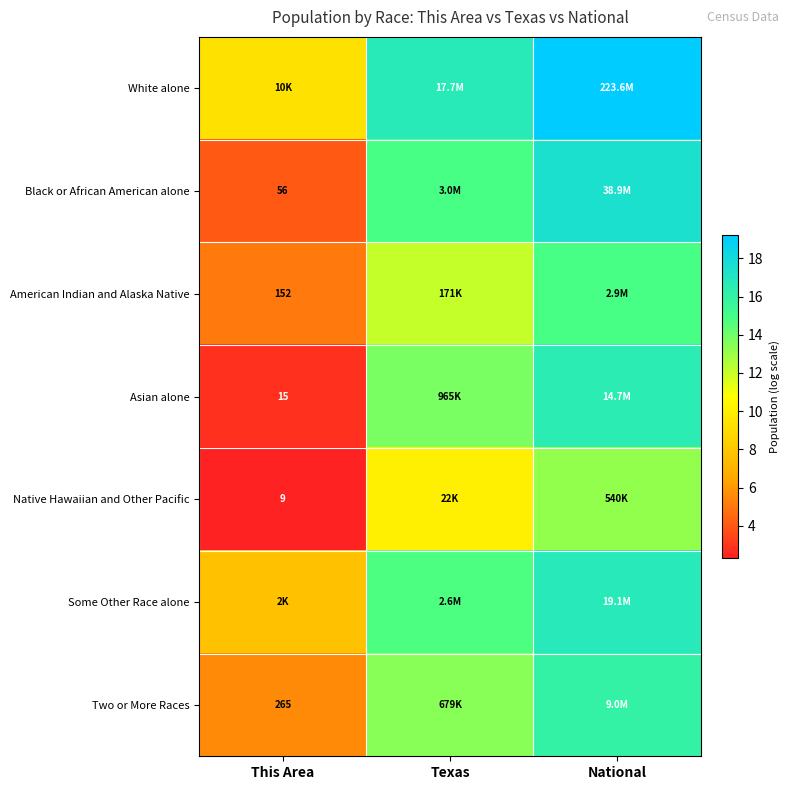

Which series has the largest total across all categories?

White alone